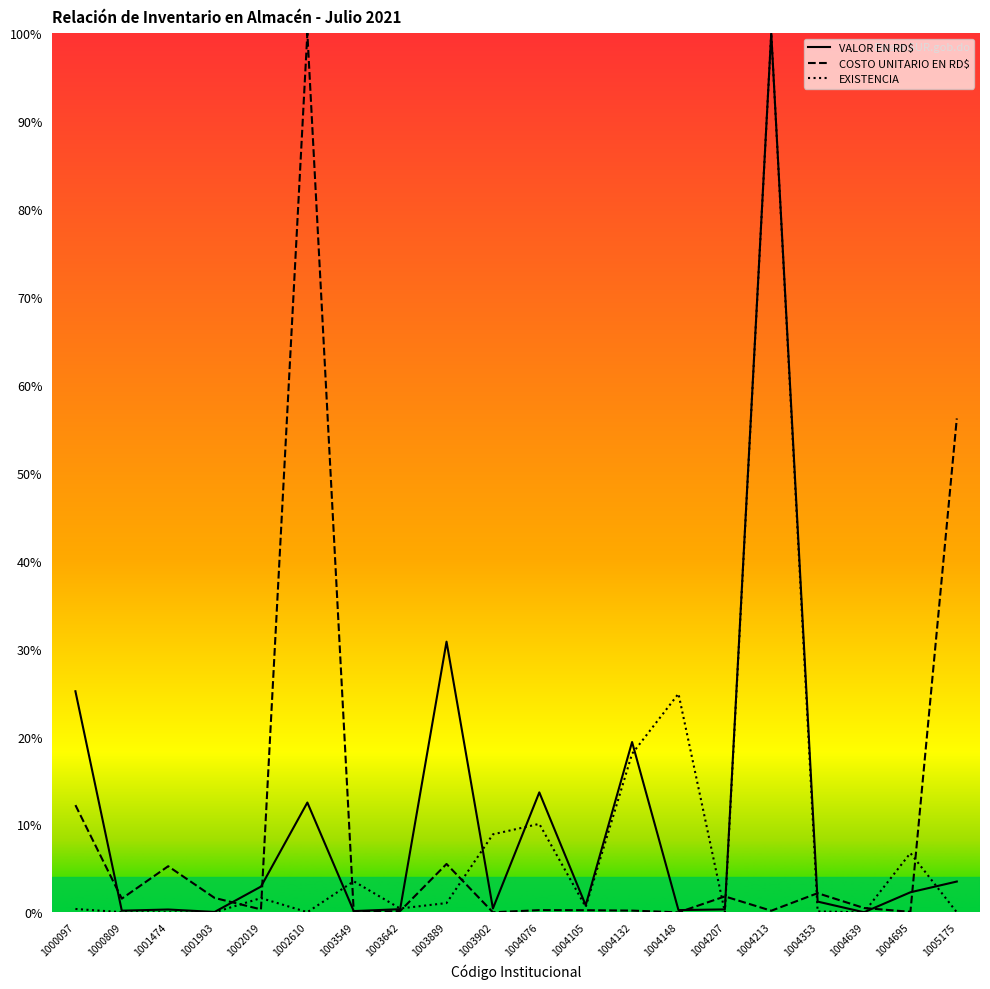

Rank the categories by EXISTENCIA value from highest to lowest.

1004213, 1004148, 1004132, 1004076, 1003902, 1004695, 1003549, 1002019, 1003889, 1004105, 1003642, 1000097, 1004353, 1004207, 1000809, 1002610, 1001474, 1005175, 1001903, 1004639